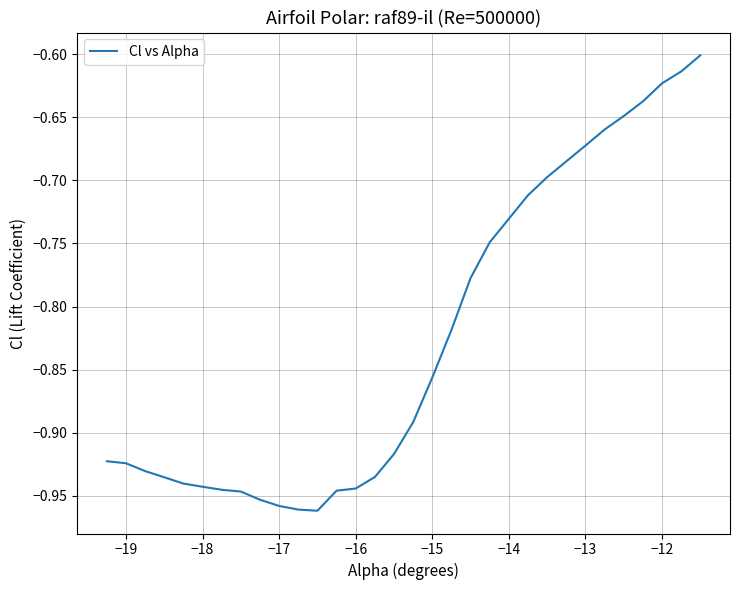

What is the difference between the maximum and minimum values?

0.4